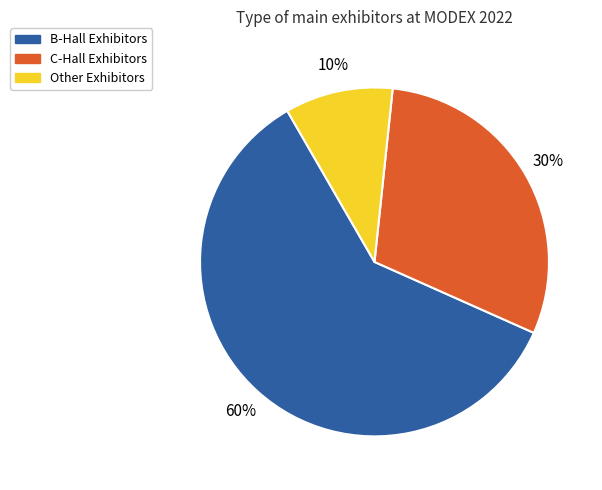

Is there a majority slice in this chart?

Yes